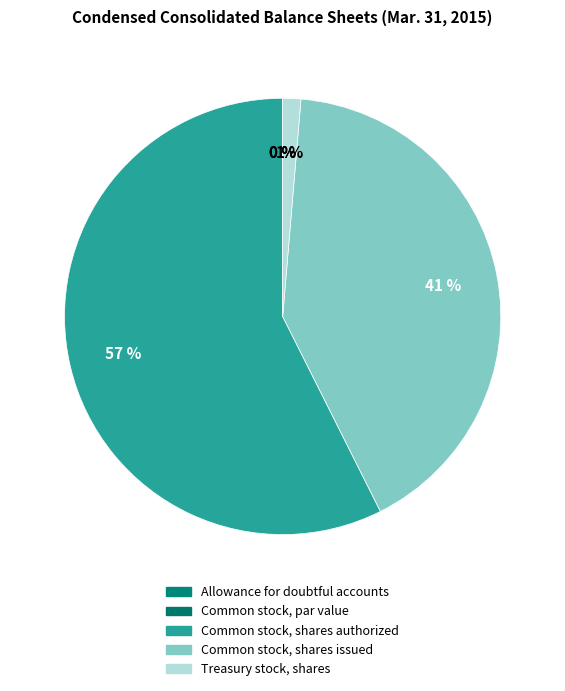

Which slice is the smallest?

Common stock, par value